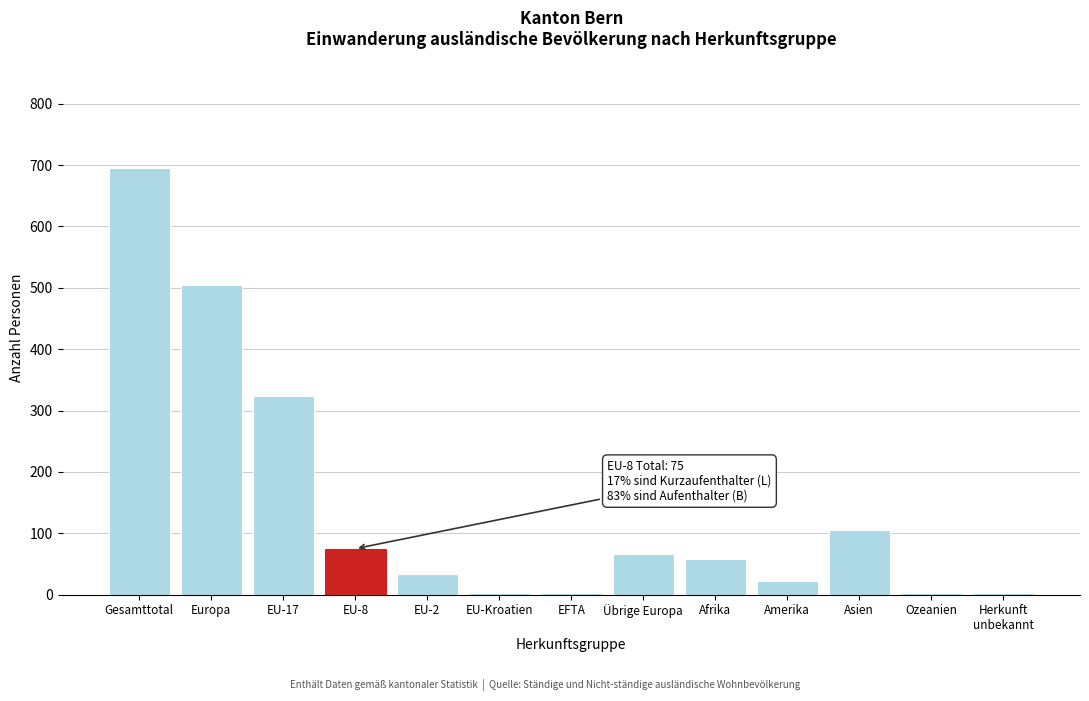

What is the change in value from Europa to EU-17?

-181